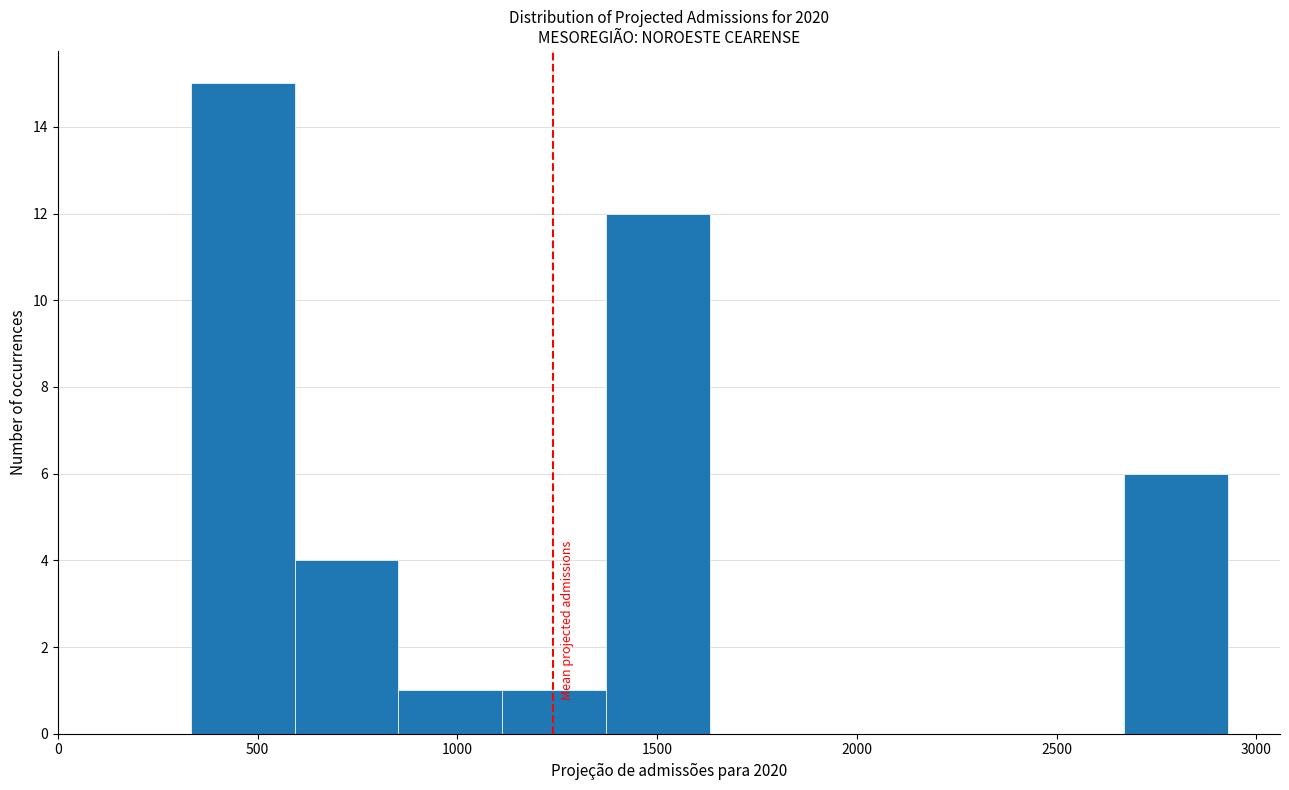

How tall is the bar that spans 600 to 850 on the x-axis? Neither the bar edges nor the heights are printed on the chart, so give them approximately, as read against the axes.

4